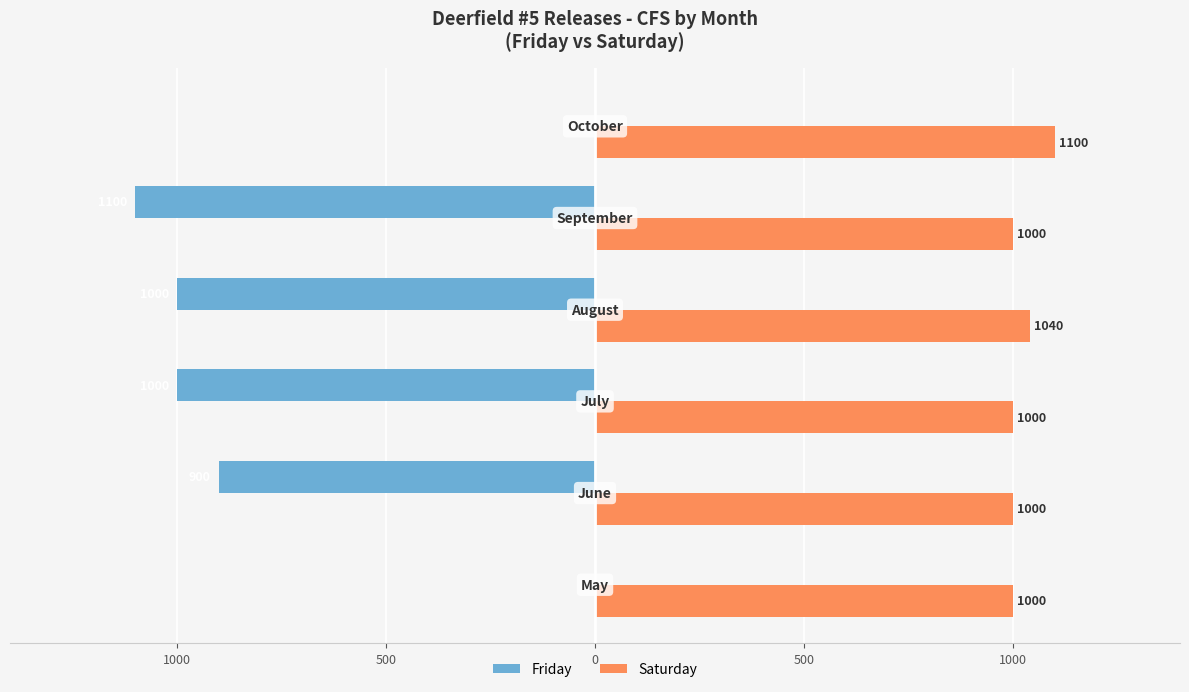

What are all the series names shown in the legend?

Friday, Saturday